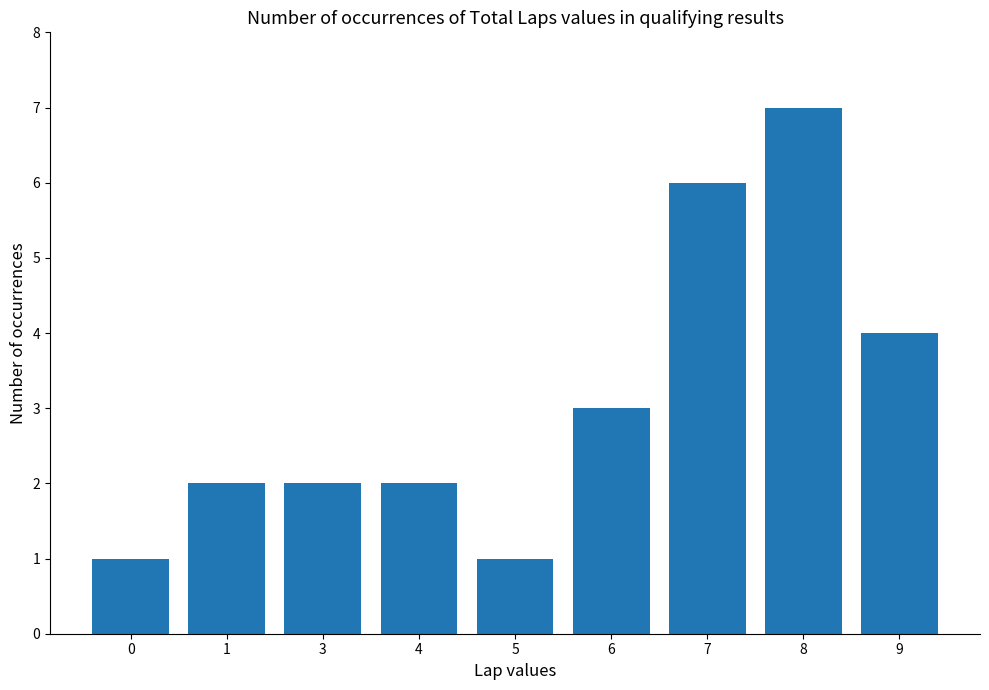

Is it true that the value at 6 is 5?

False